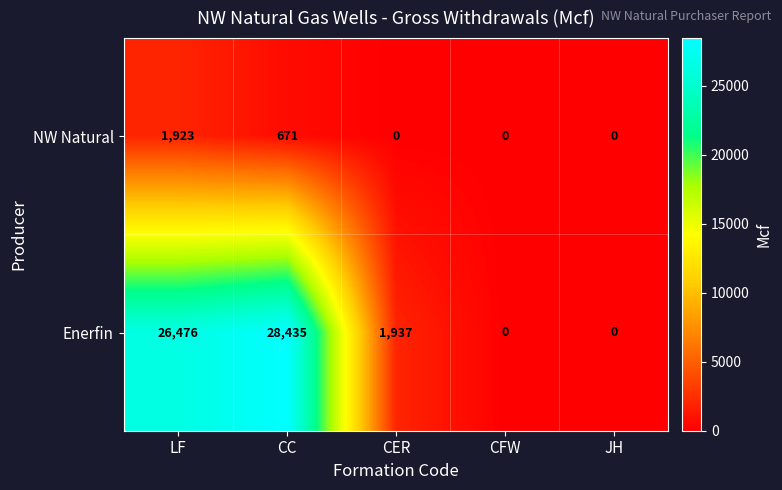

At how many categories does at least one series exceed 17283?

2